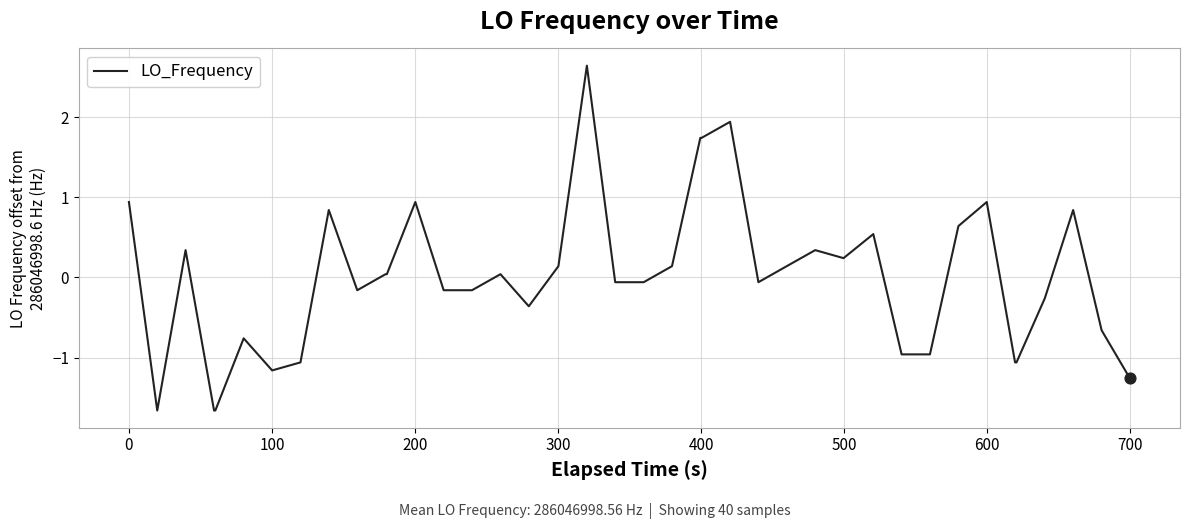

What is the difference between the maximum and minimum values?

4.3